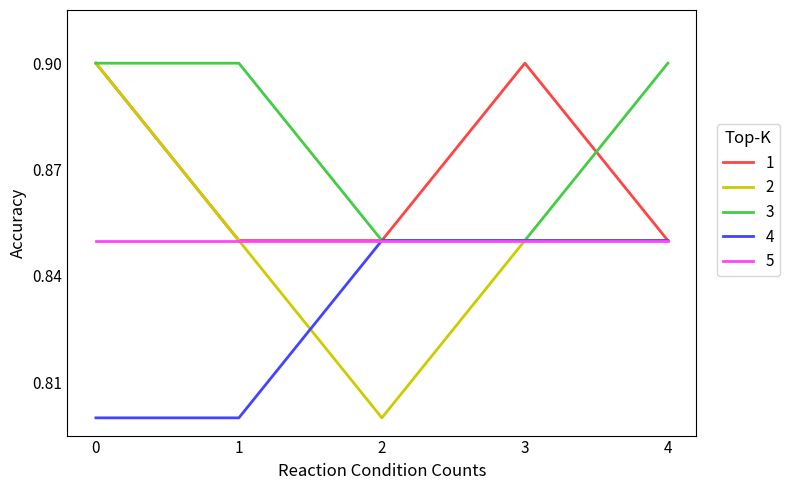

Which series has the largest total across all categories?

3